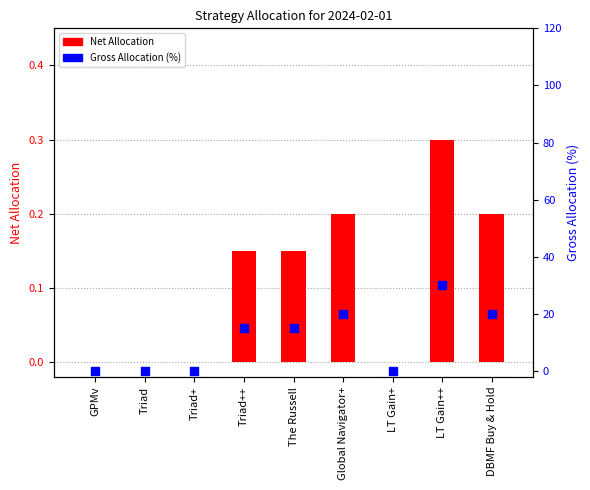

Which series reaches the minimum Y coordinate?

Net Allocation